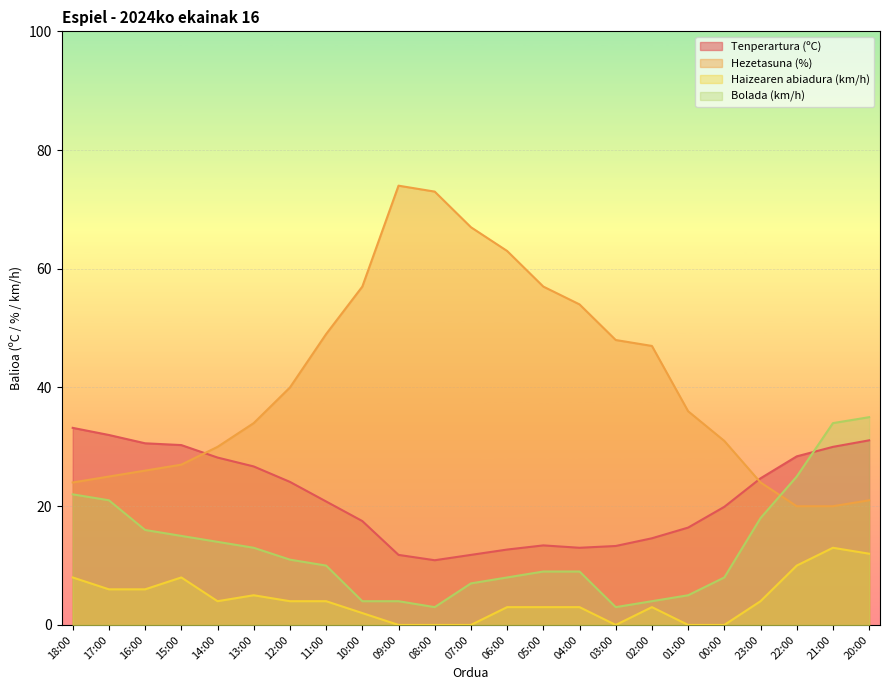

What is the label of the 6th point from the left?

13:00